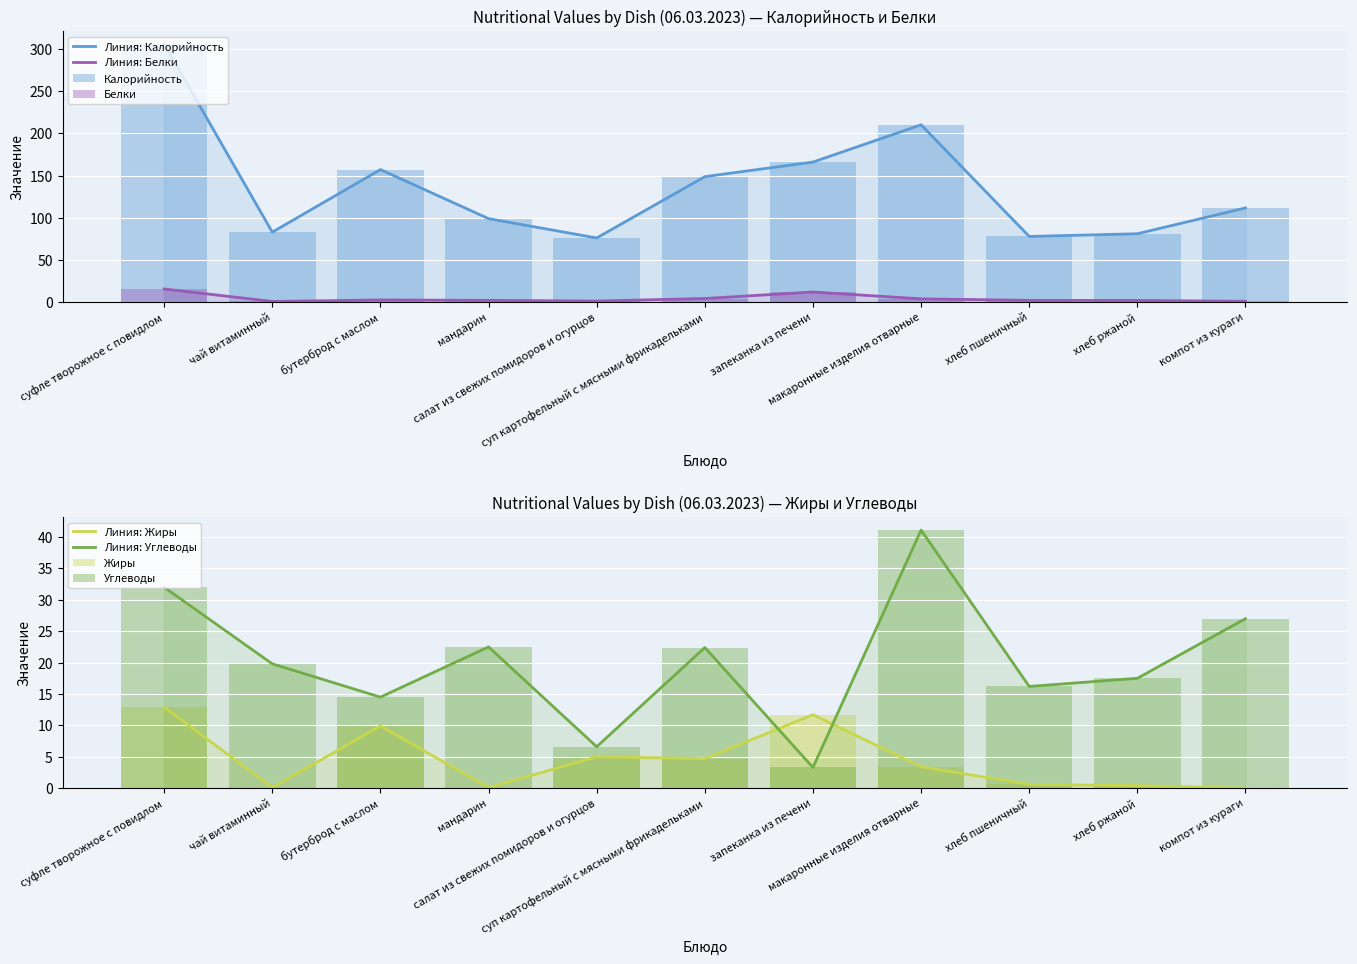

Read the Углеводы value at бутерброд с маслом.

14.5